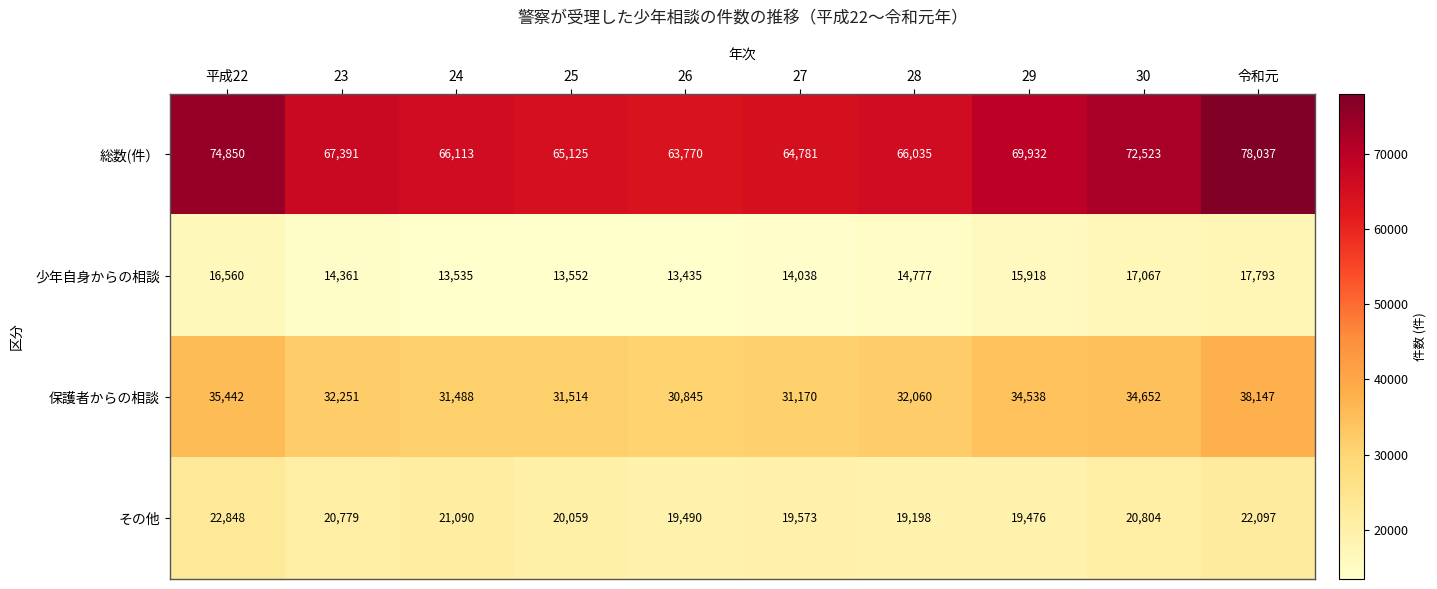

Which series has the widest spread of values?

総数(件）